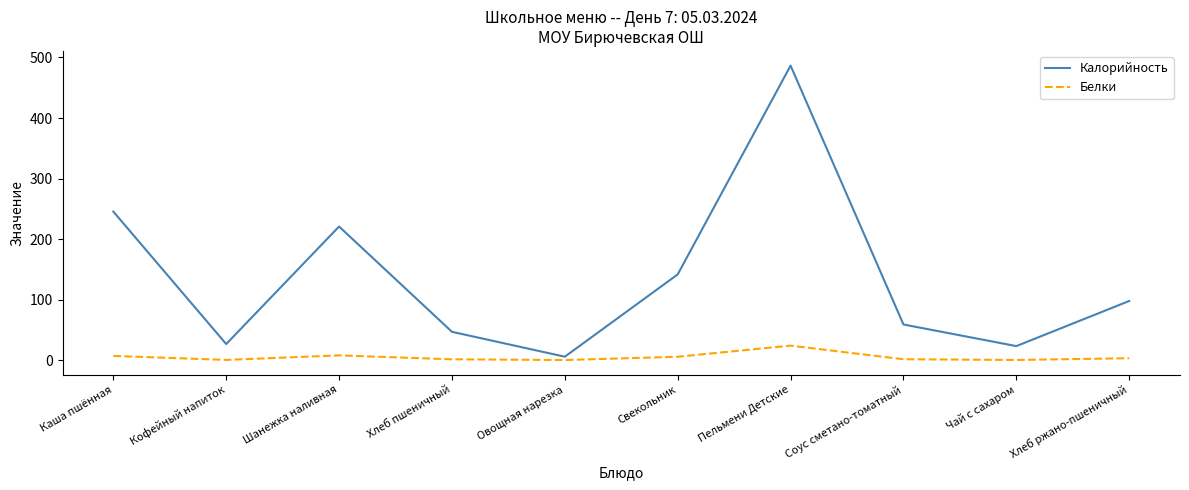

What is the greatest value displayed?

486.5